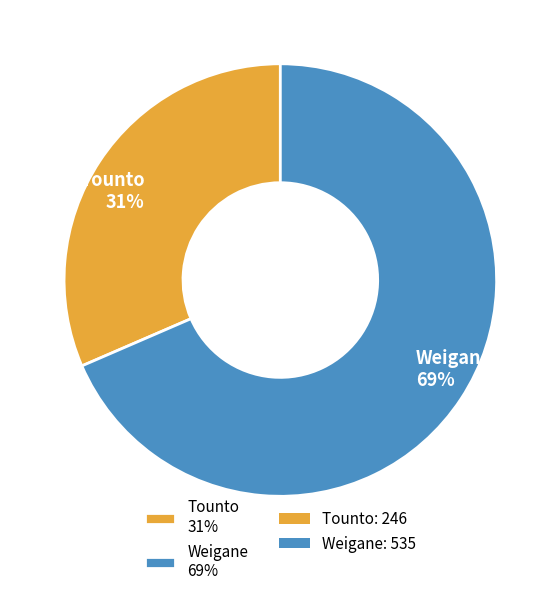

True or false: Tounto accounts for 44% of the total.

False